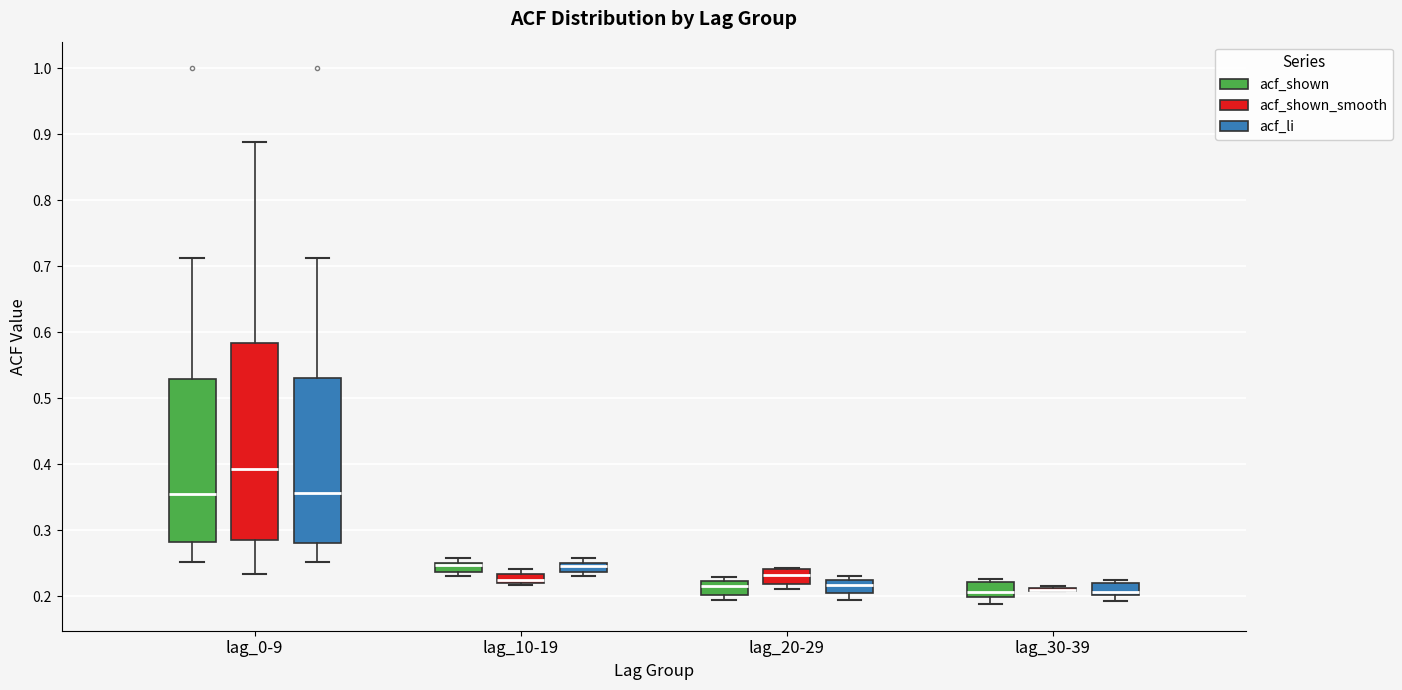

Where is the upper edge of the box for lag_20-29 (acf_shown) on the y-axis? The values are not printed on the chart, so give them approximately, as read against the axis.

0.22